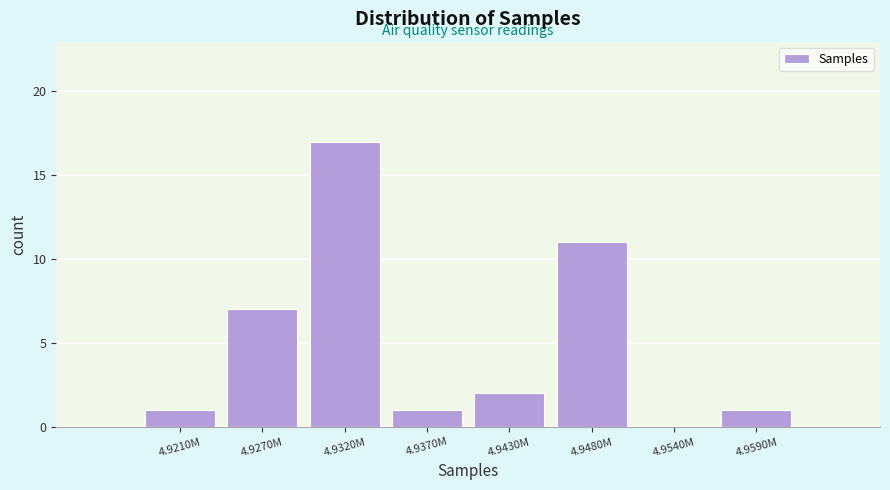

Reading right to left, list all the values displayed in this chart.

4.9590M=1	4.9540M=0	4.9480M=11	4.9430M=2	4.9370M=1	4.9320M=17	4.9270M=7	4.9210M=1